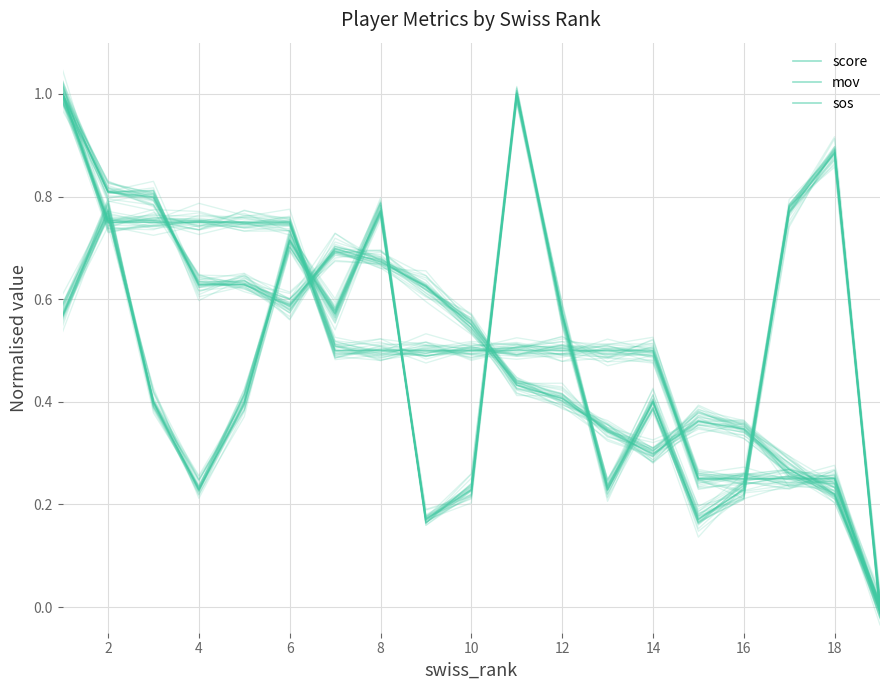

Is it true that mov equals 0.2 at 16?

False